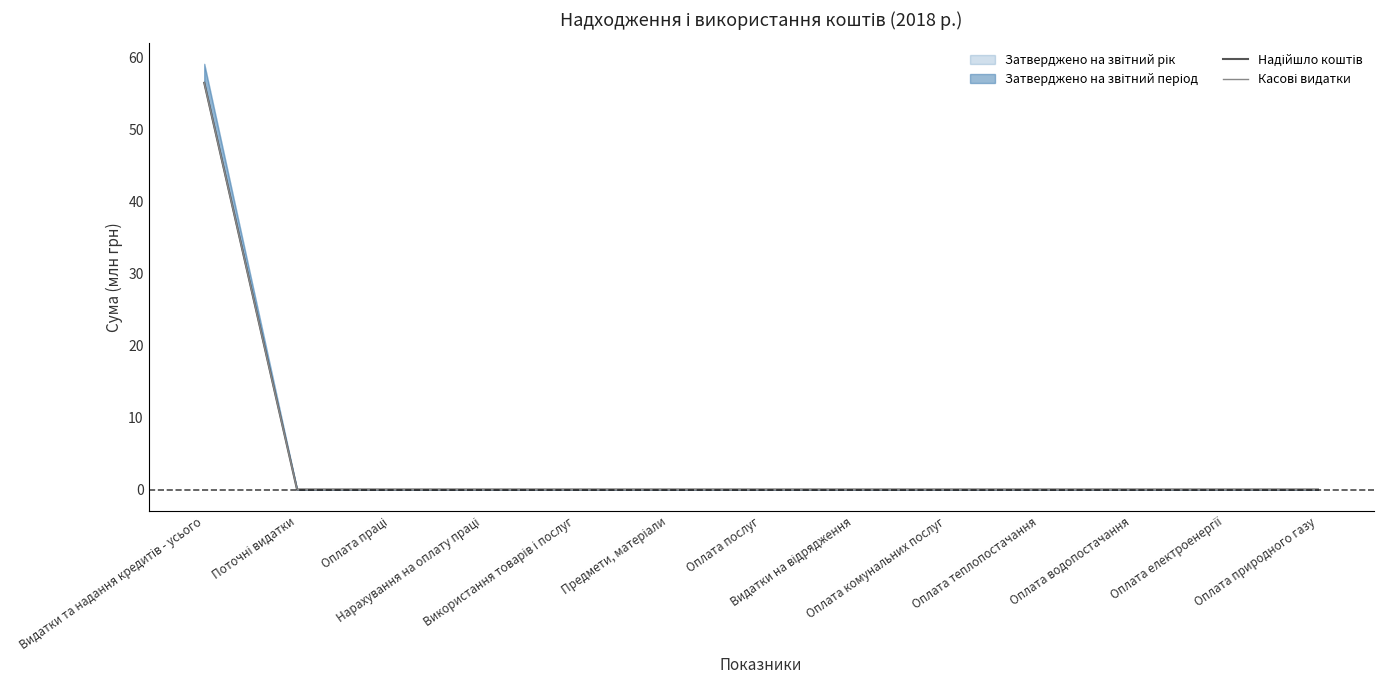

How many positive values does the Надійшло коштів series have?

1